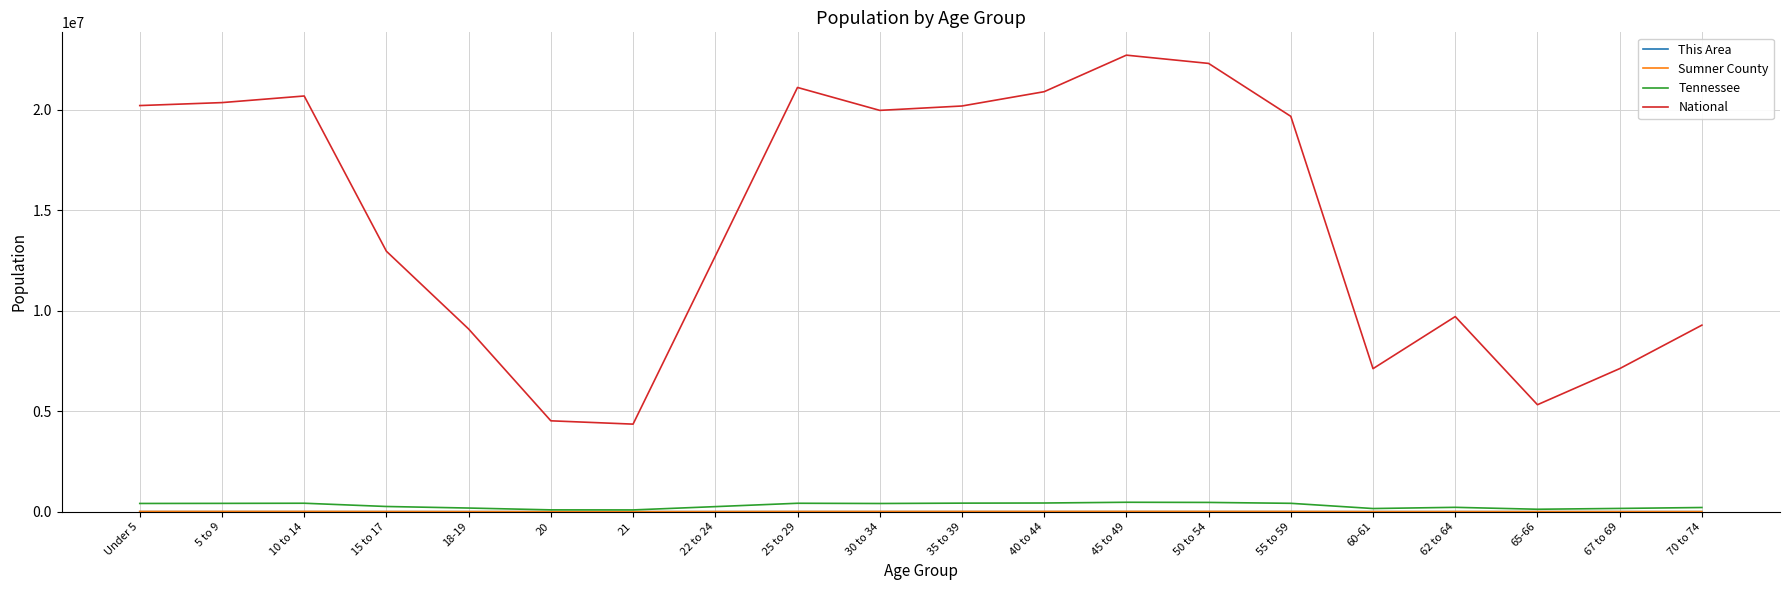

What is the maximum value for National?

22708591